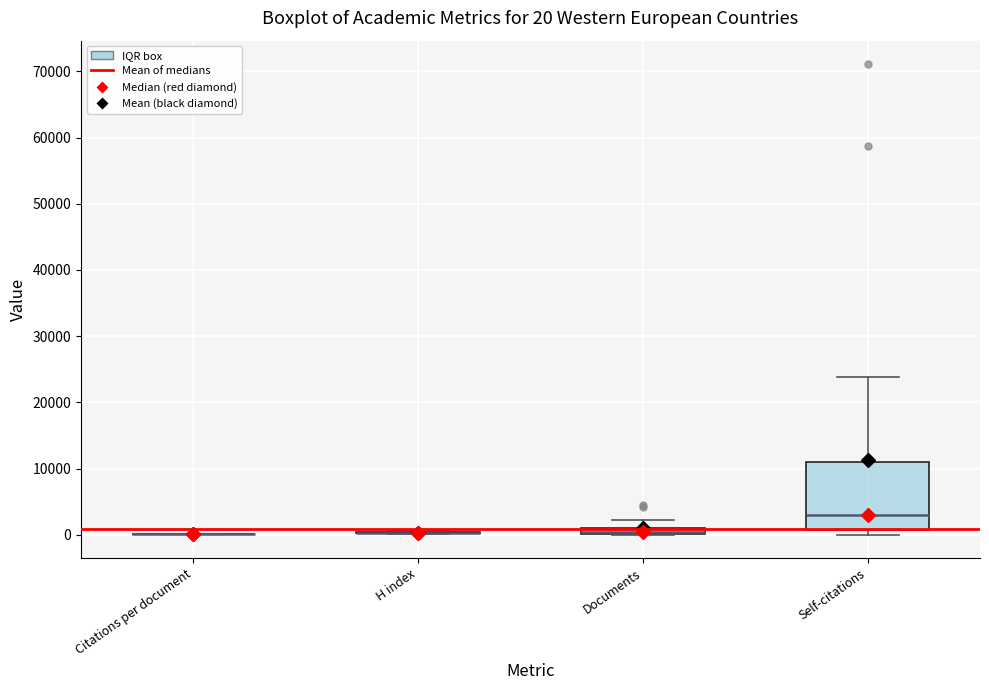

Which box is the tallest, from its lower edge to its upper edge?

Self-citations